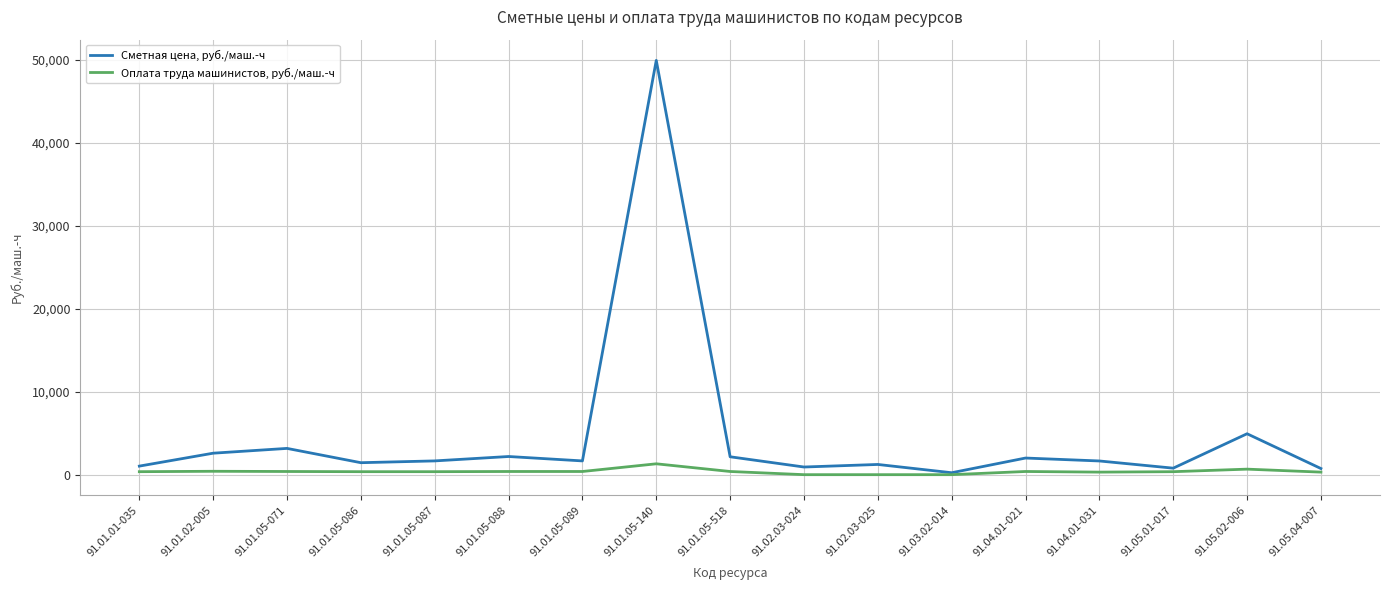

The value of Оплата труда машинистов, руб./маш.-ч at 91.02.03-024 is 0.0. True or false?

True